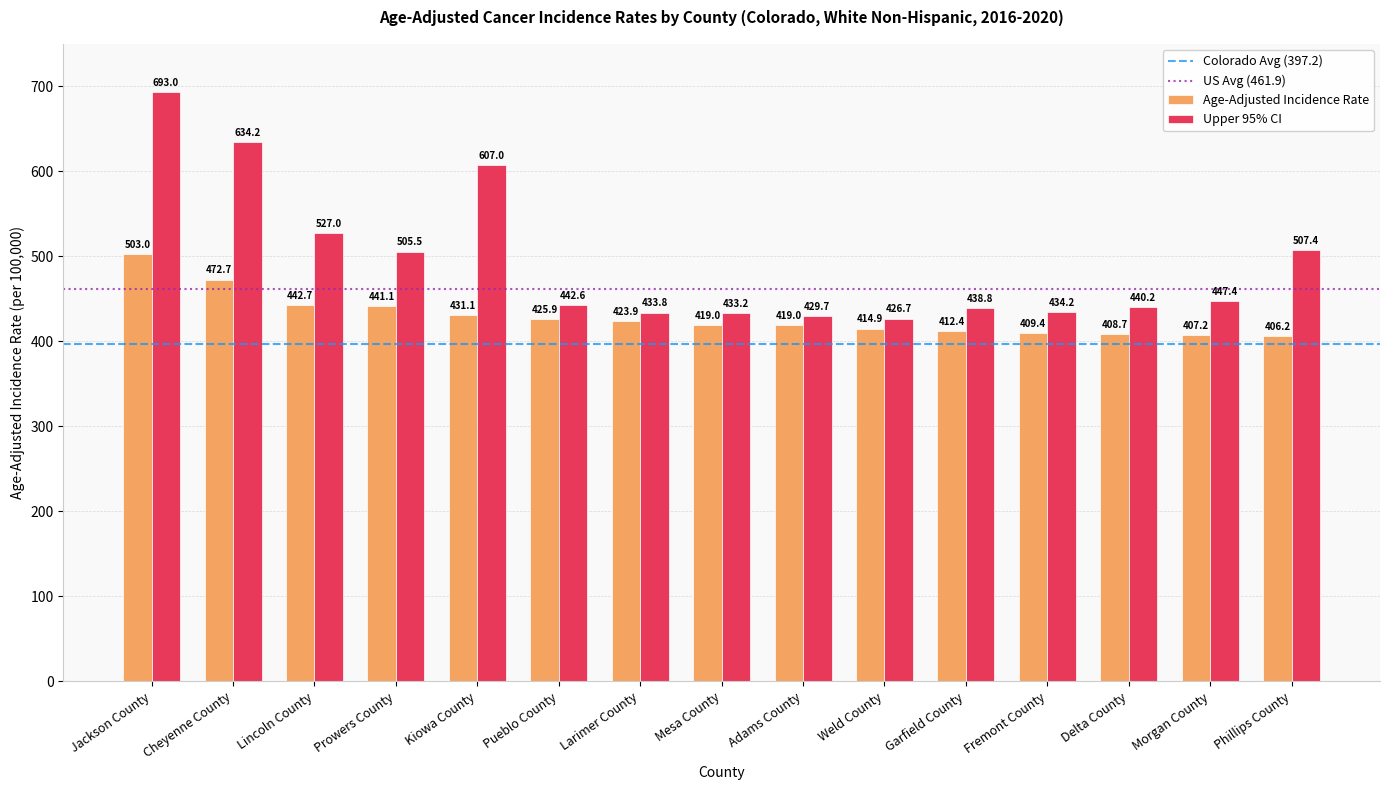

How many data points in Upper 95% CI are above 442?

8